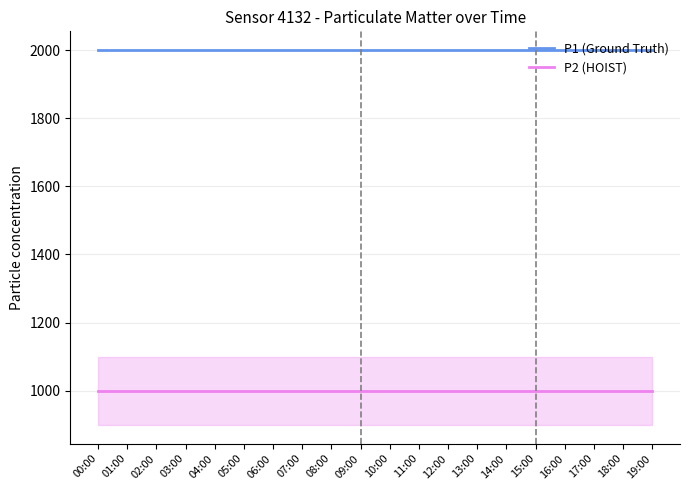

What is the difference between the highest and lowest values at 18:00?

1000.0